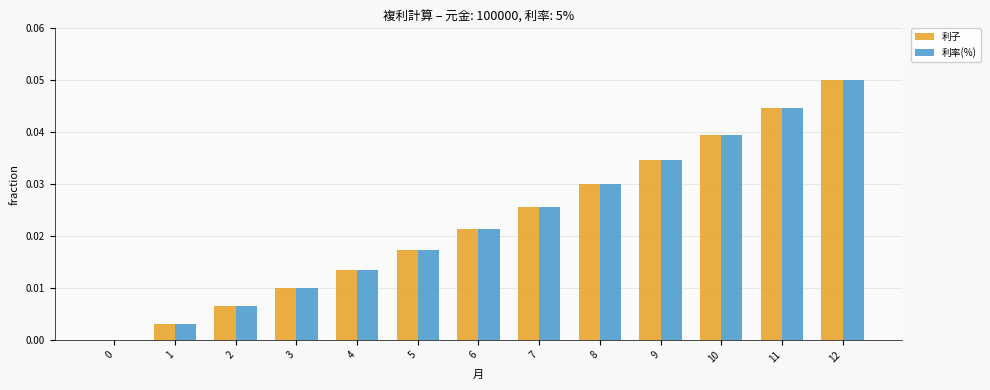

How many data points does each series have?

13